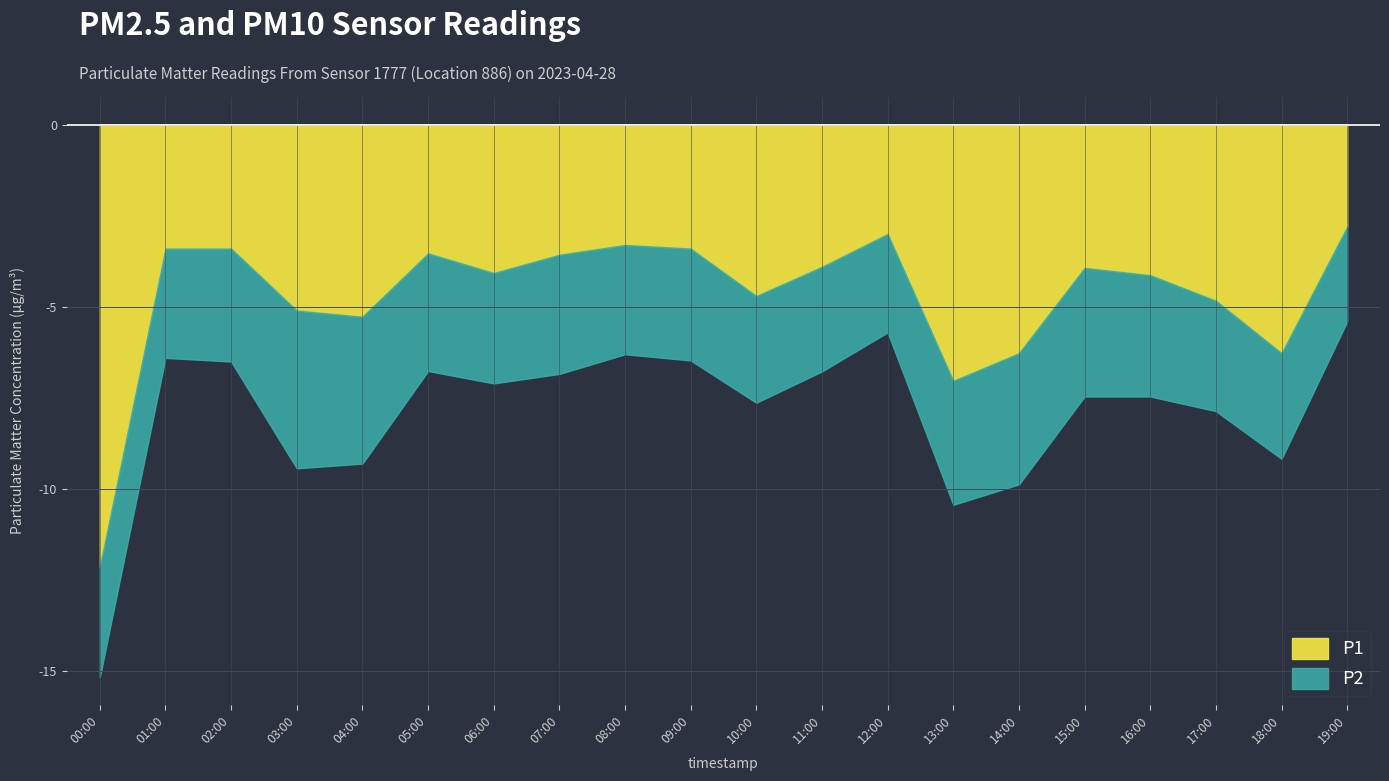

Where is the first local minimum for P2?

01:00